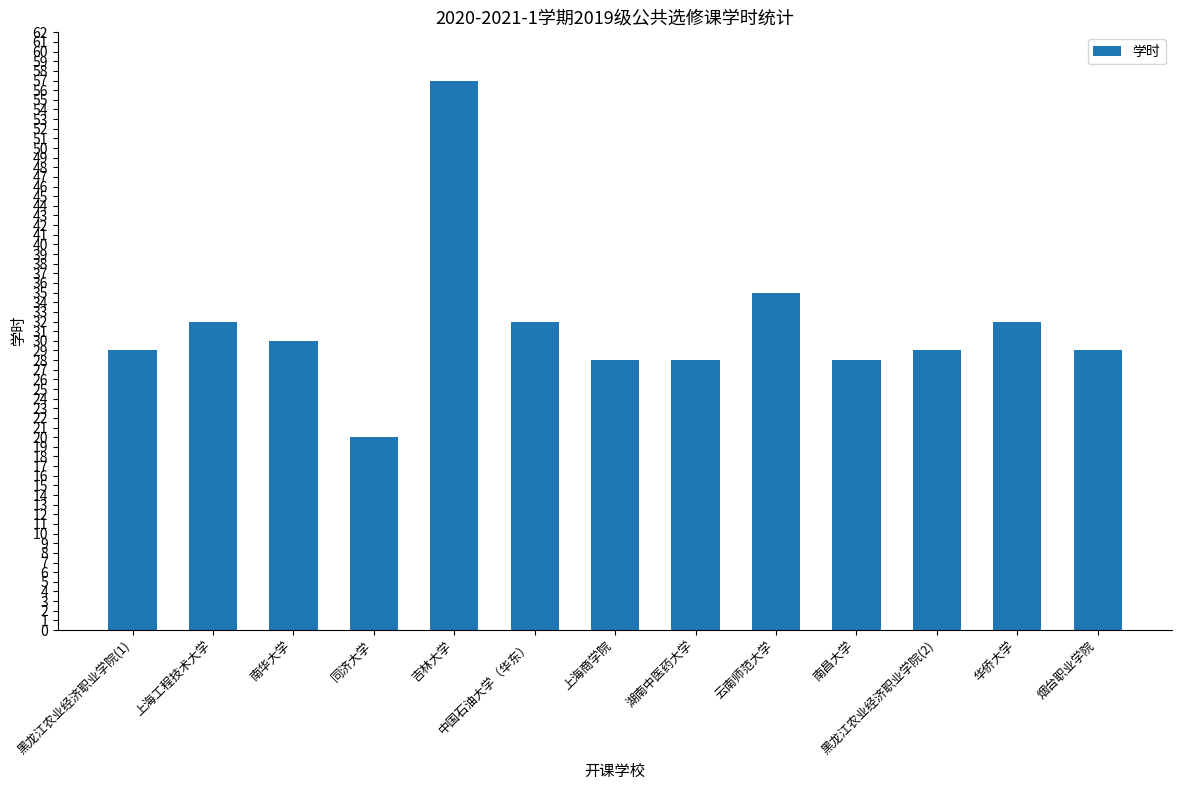

The chart shows a value of 30 at 同济大学. True or false?

False